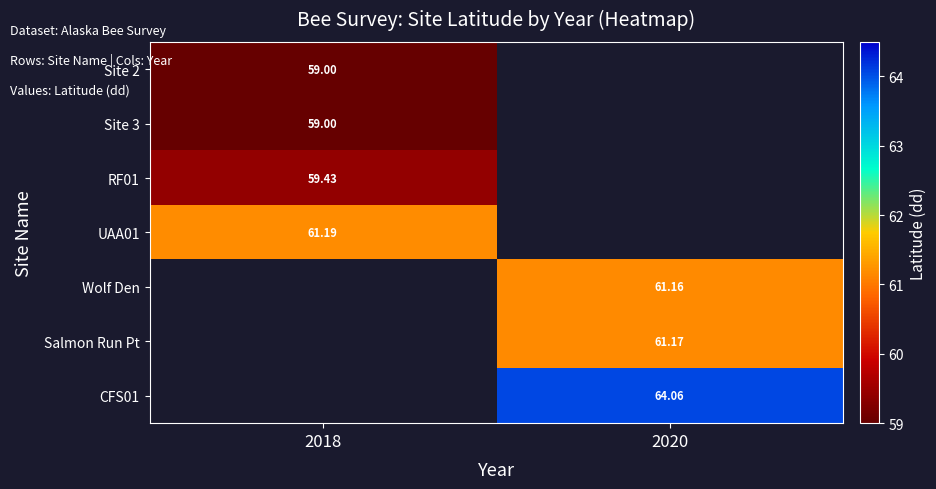

Which category has the lowest value across all series?

2018